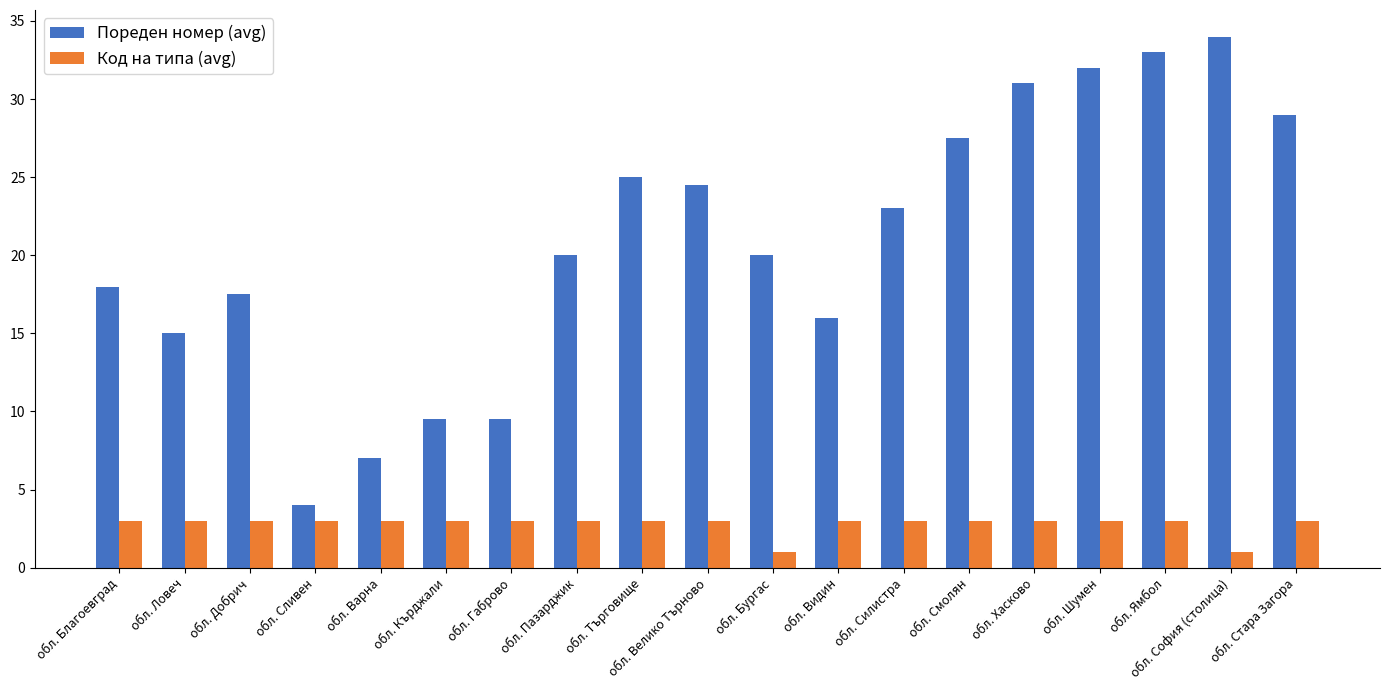

How many distinct data groups are displayed?

2